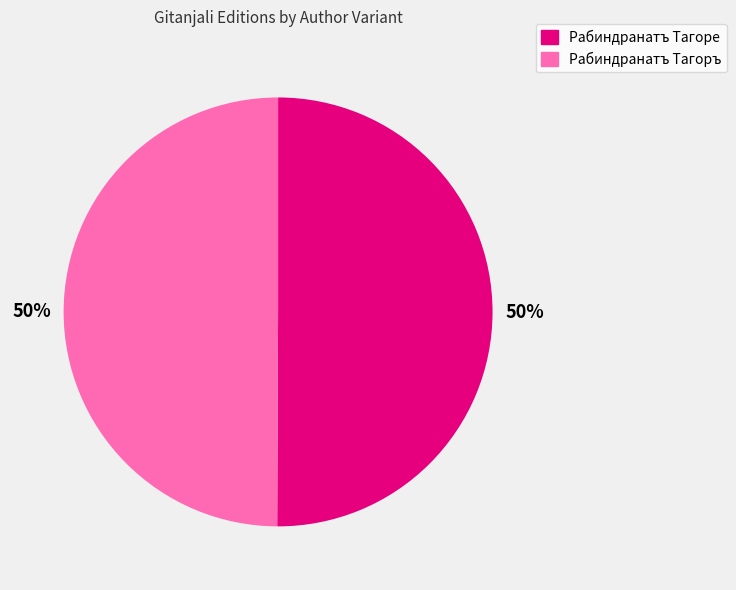

What percentage is the Рабиндранатъ Тагоре slice, to the nearest percent?

50%